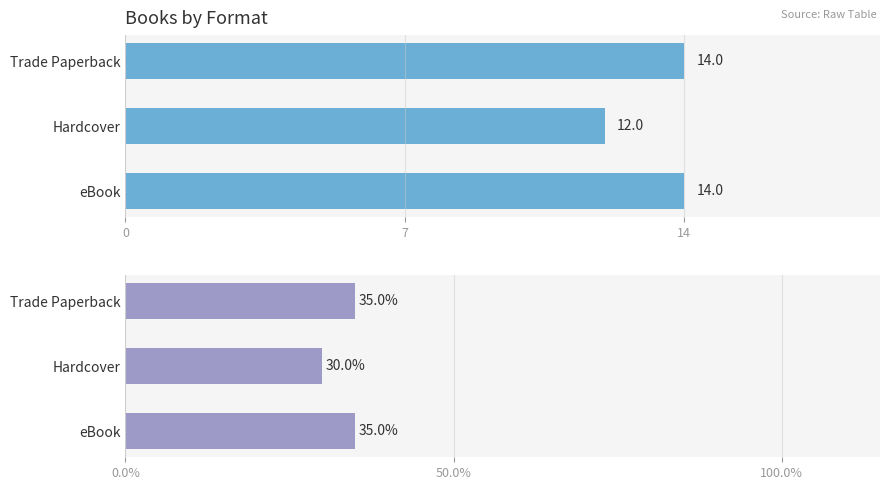

Is the value of Percentage at Hardcover greater than the value of Count at Trade Paperback?

Yes